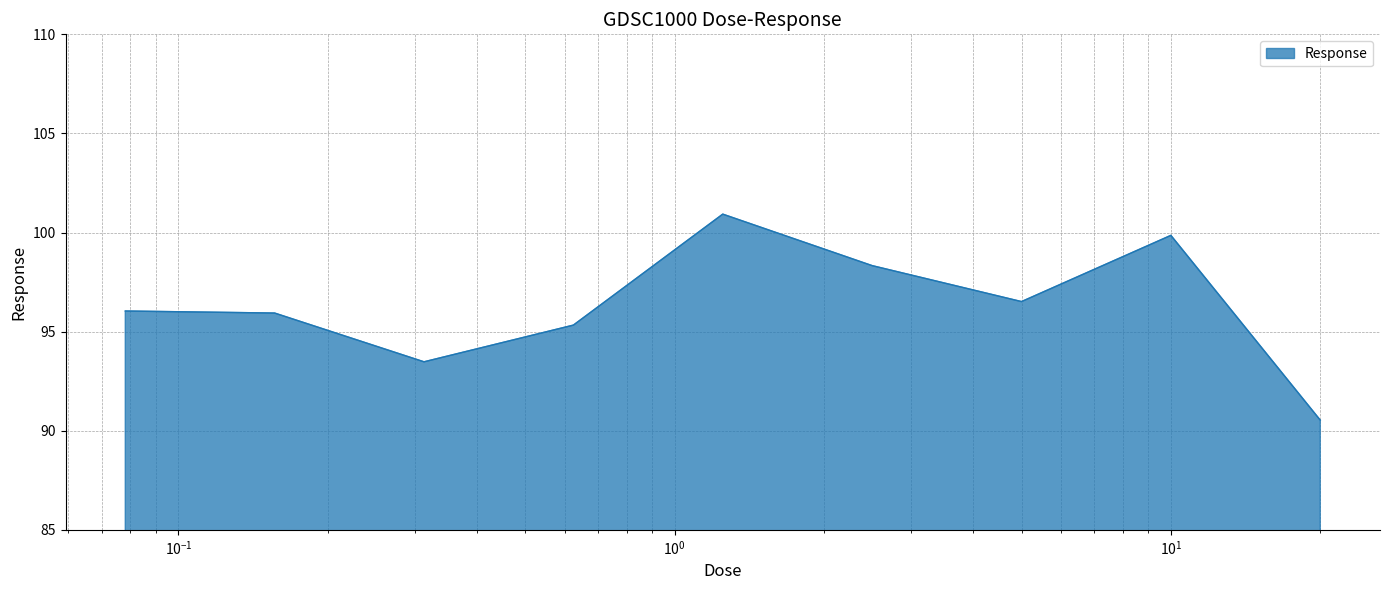

What is the difference between the maximum and minimum values?

10.4